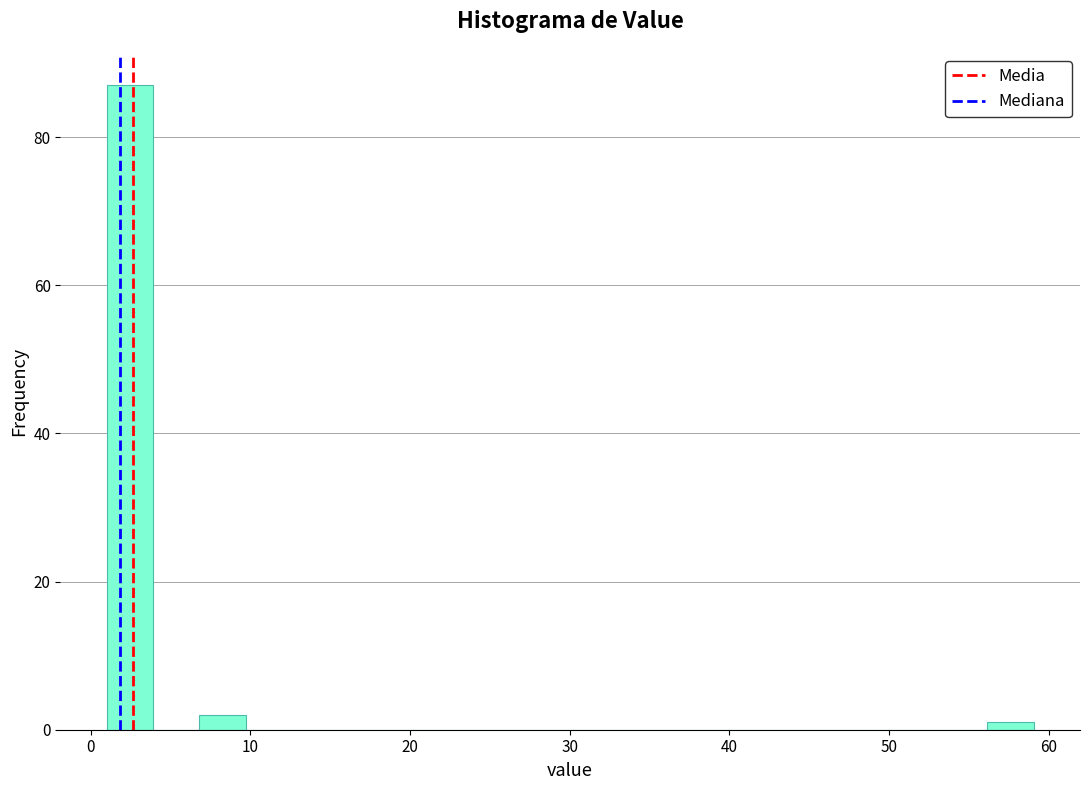

Around what value on the x-axis is the tallest bar? Give the approximate position of its centre, as read against the axis.

2